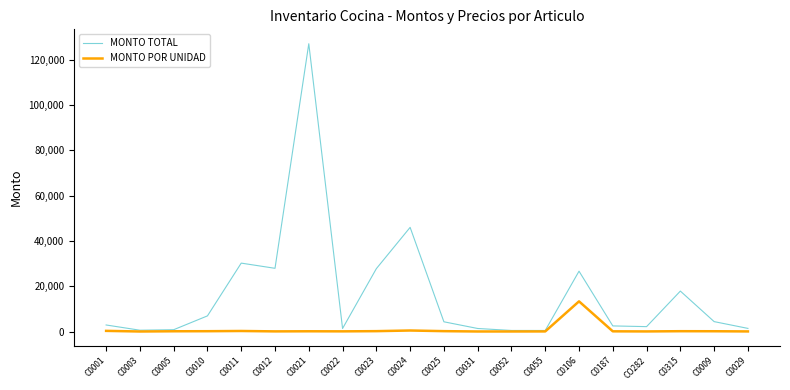

What is the greatest value displayed?

127049.5